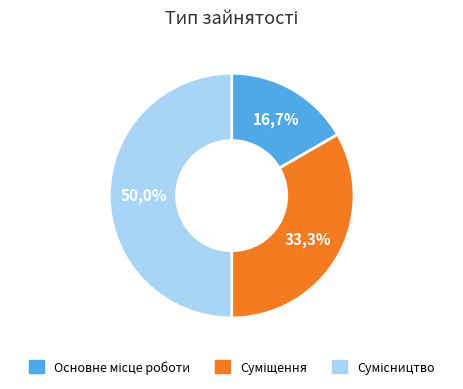

Which category has the biggest portion of the pie?

Сумісництво